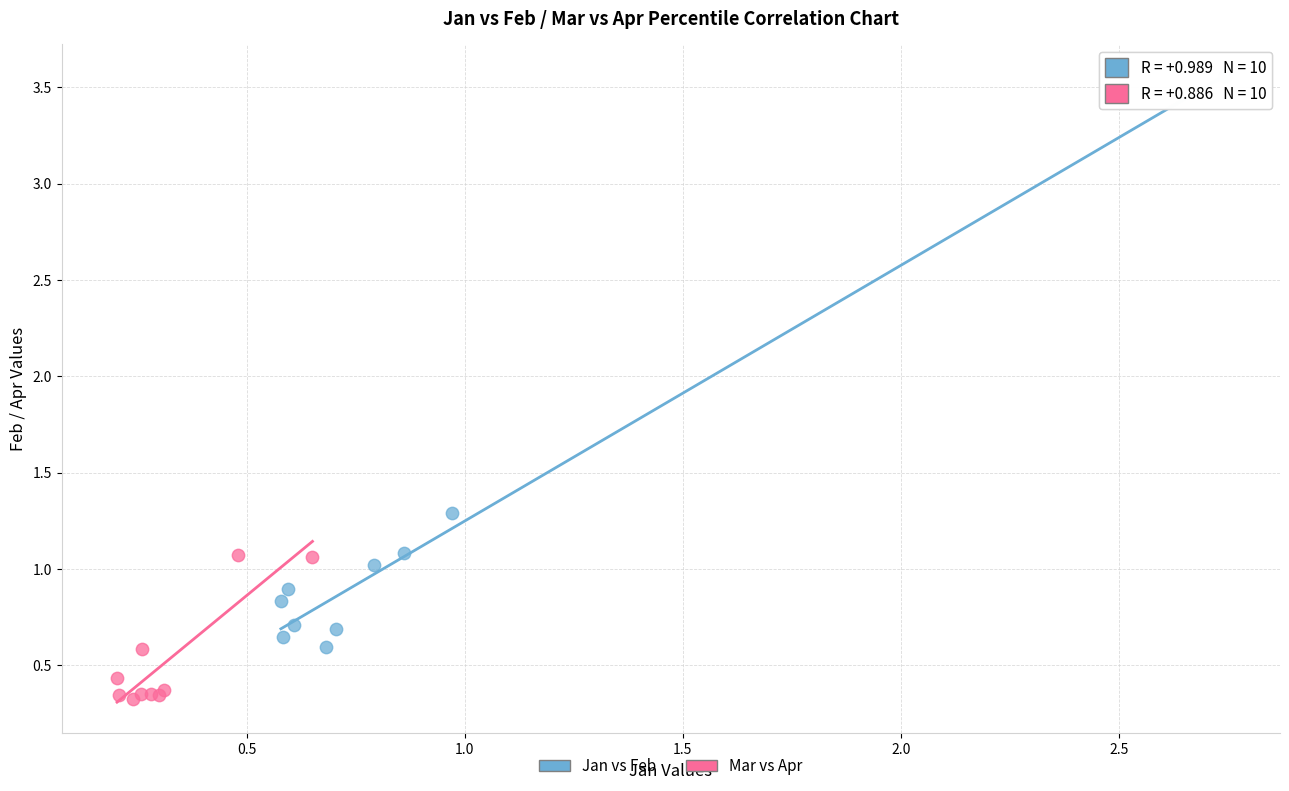

Which series reaches the maximum Y coordinate?

Jan vs Feb